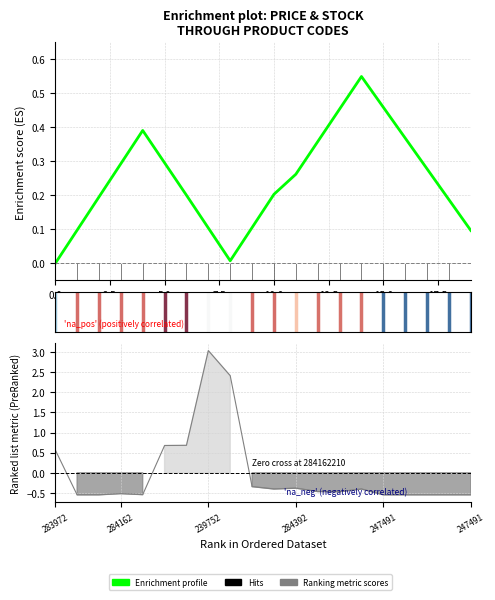

Which series changed the most between 7.5 and 12.5?

Ranking metric scores